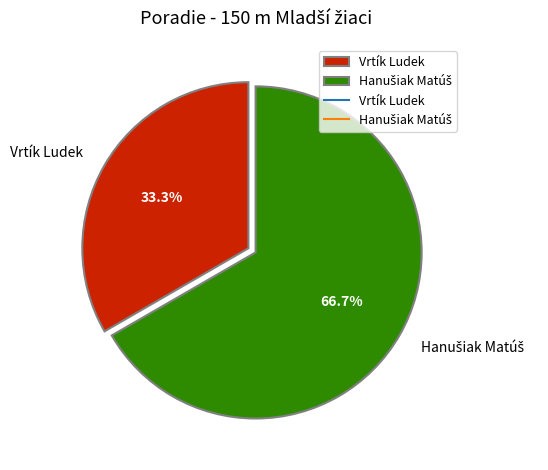

Count the number of slices in the pie.

2